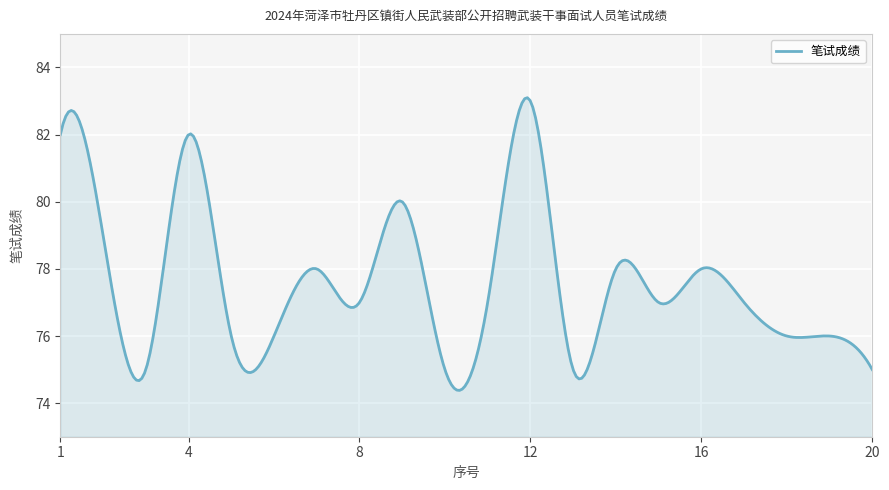

Does the chart display data point markers on the line(s)?

No